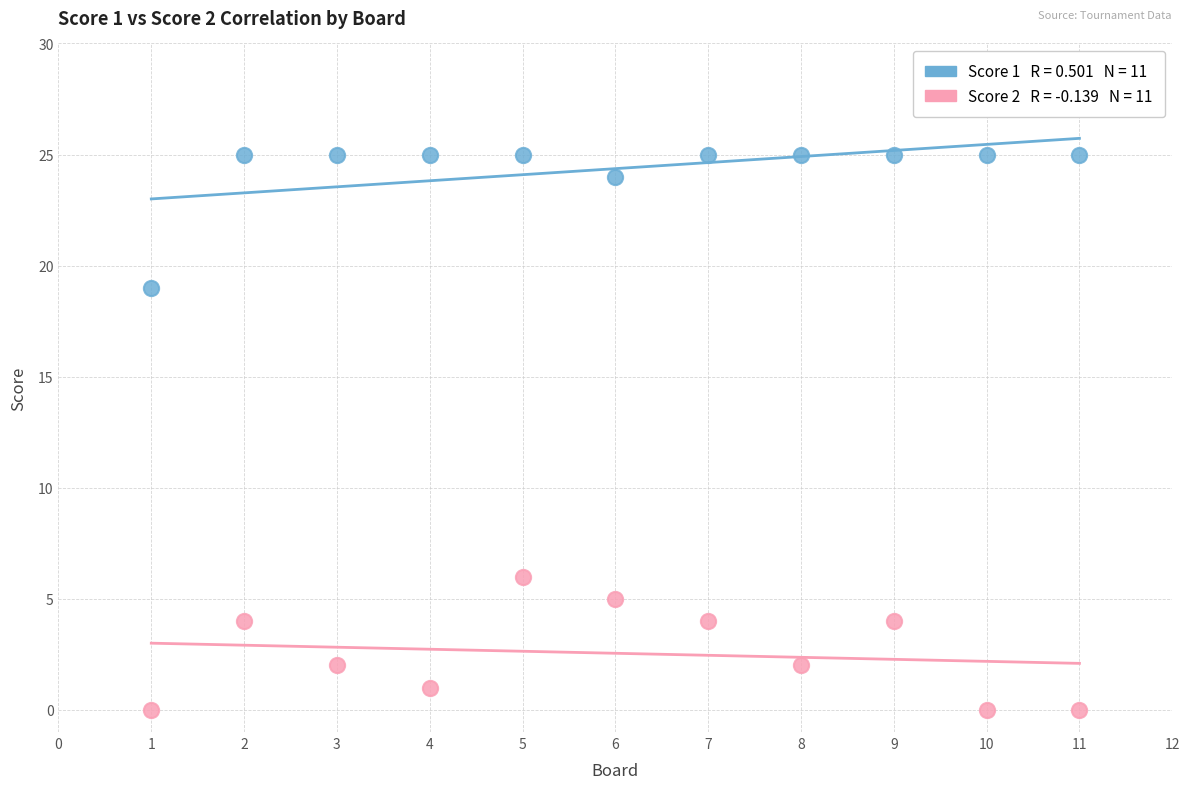

Across all series, what Y value is closest to 12?

6